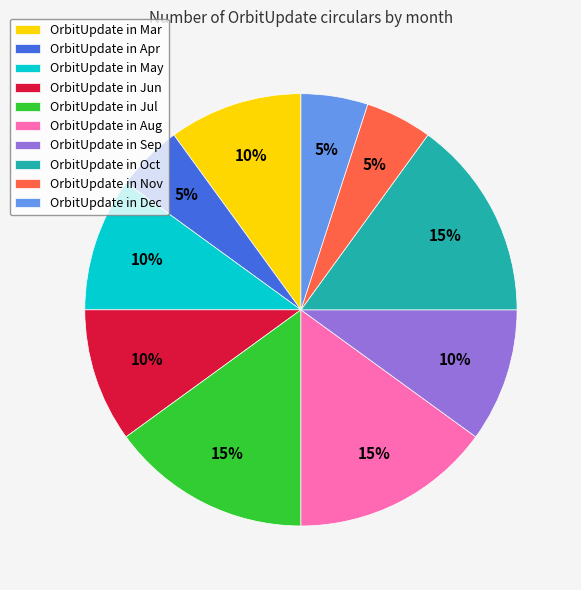

The OrbitUpdate in Oct slice represents 23% of the pie. True or false?

False